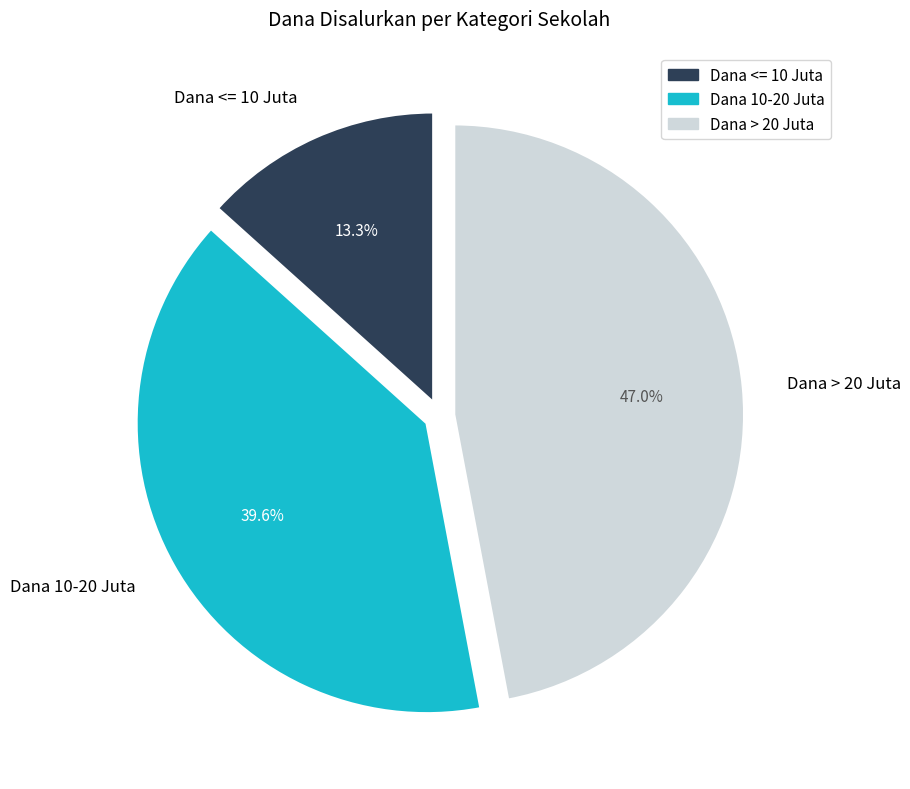

Is there a majority slice in this chart?

No